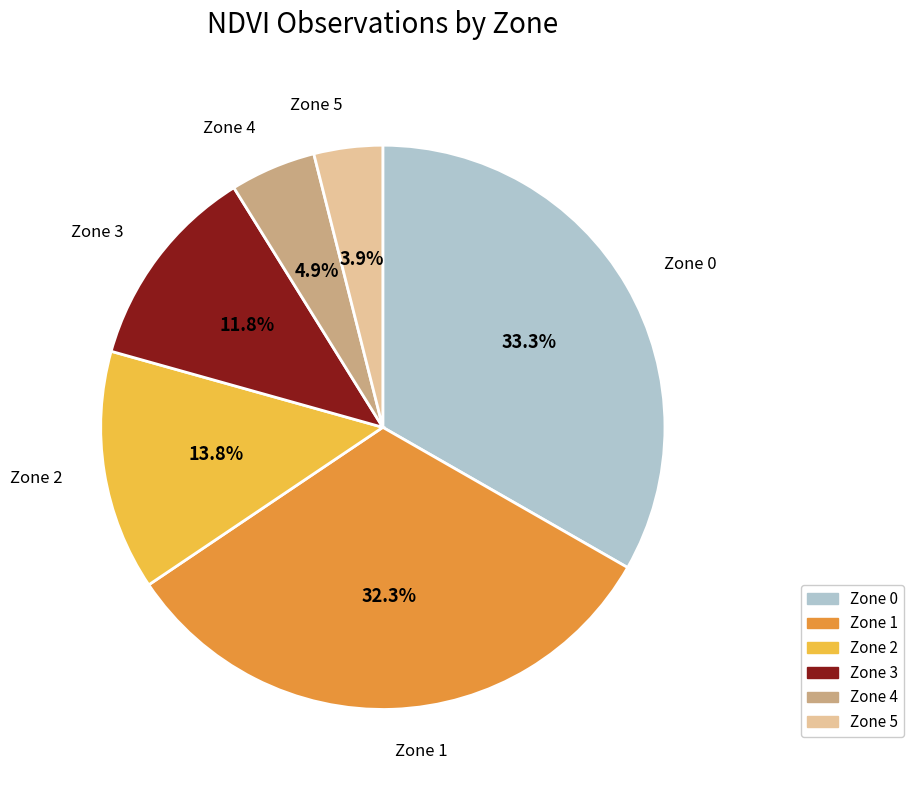

To the nearest percent, what is the difference between the Zone 2 and Zone 0 slice percentages?

20%